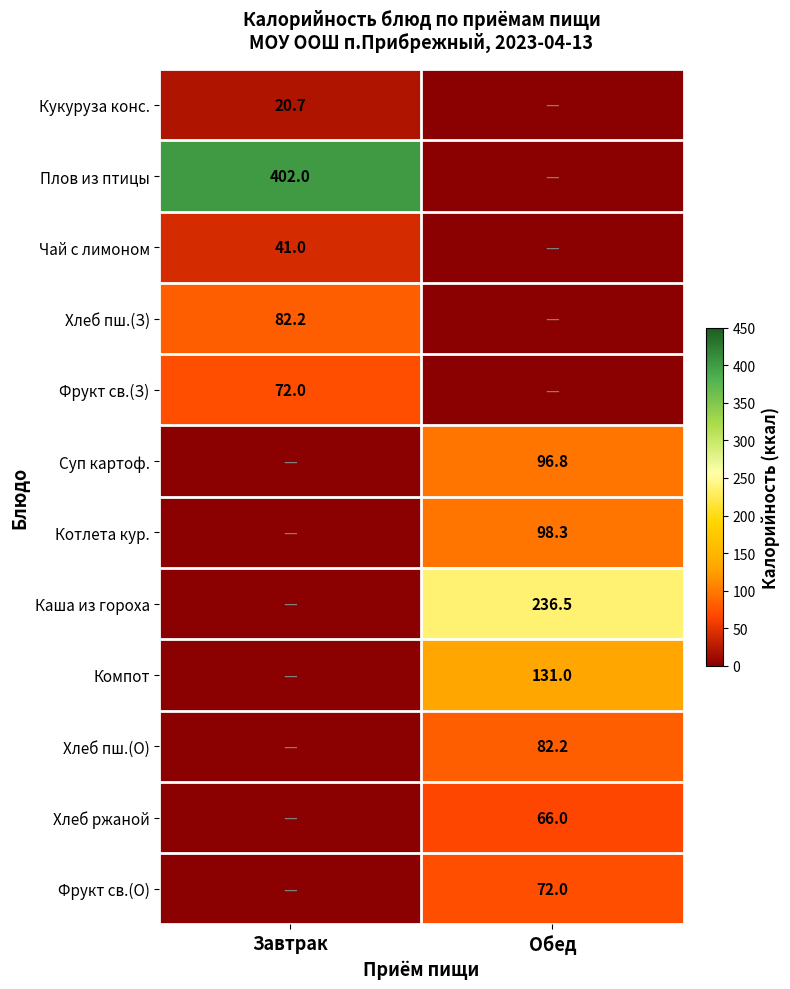

What is the spread (max minus min) of values at Завтрак?

402.0